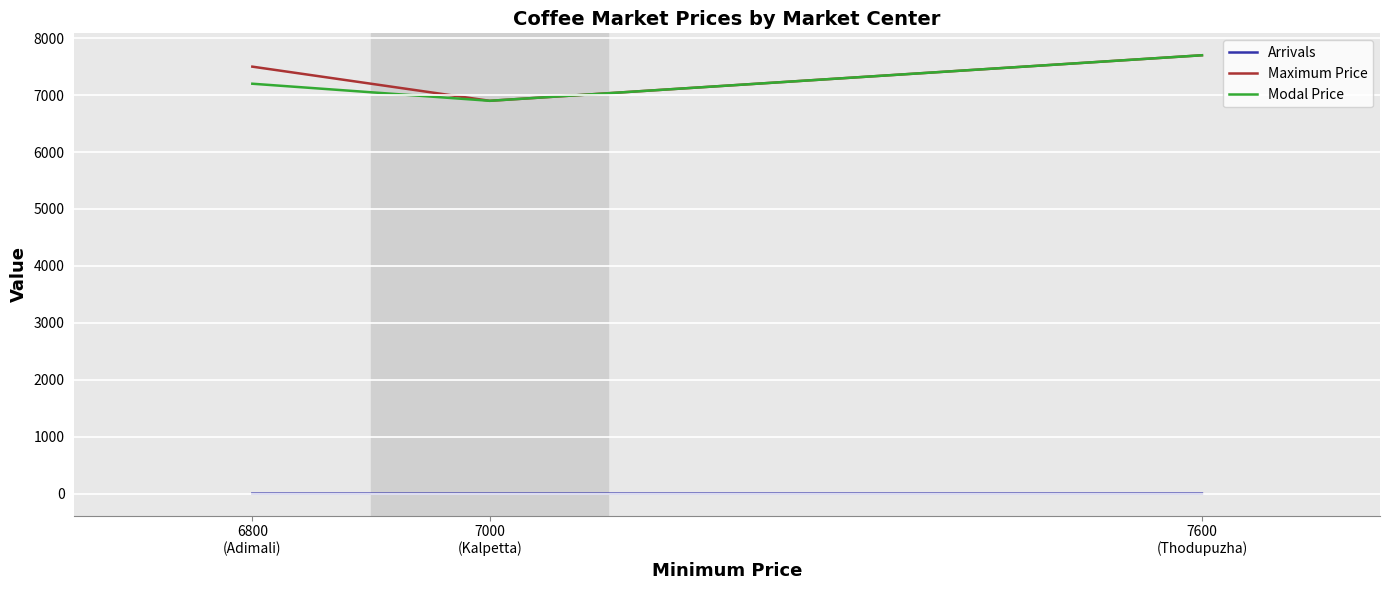

Is the value of Arrivals at 6800
(Adimali) greater than the value of Maximum Price at 7600
(Thodupuzha)?

No